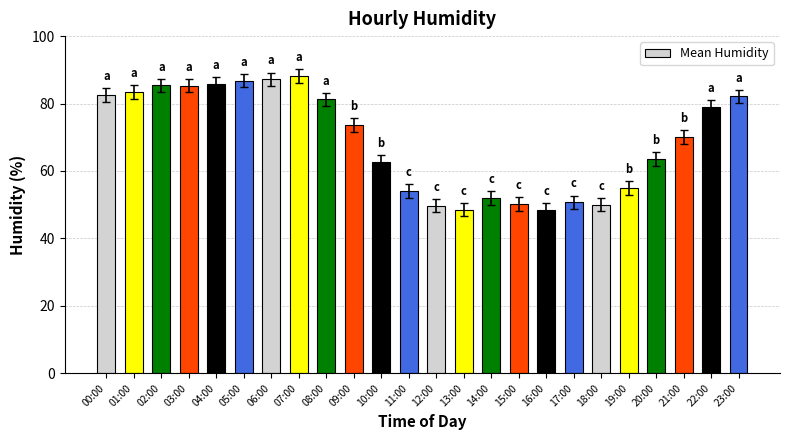

Between 15:00 and 19:00, which is larger?

19:00